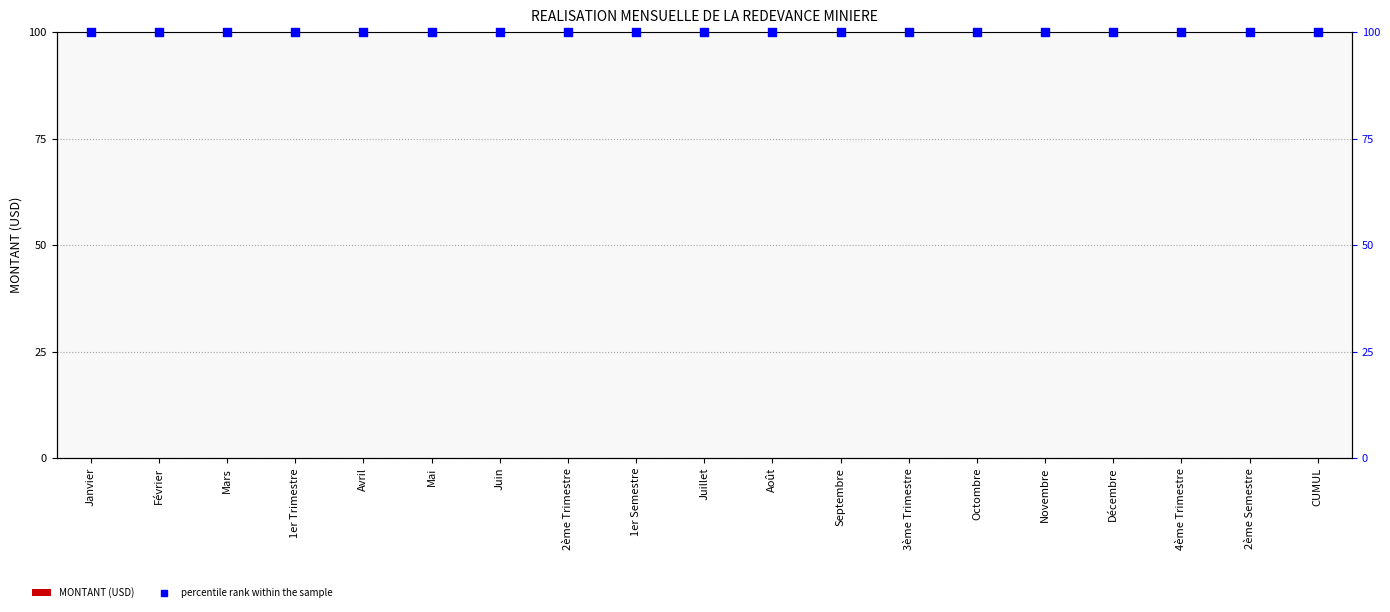

Which series has the largest total across all categories?

percentile rank within the sample